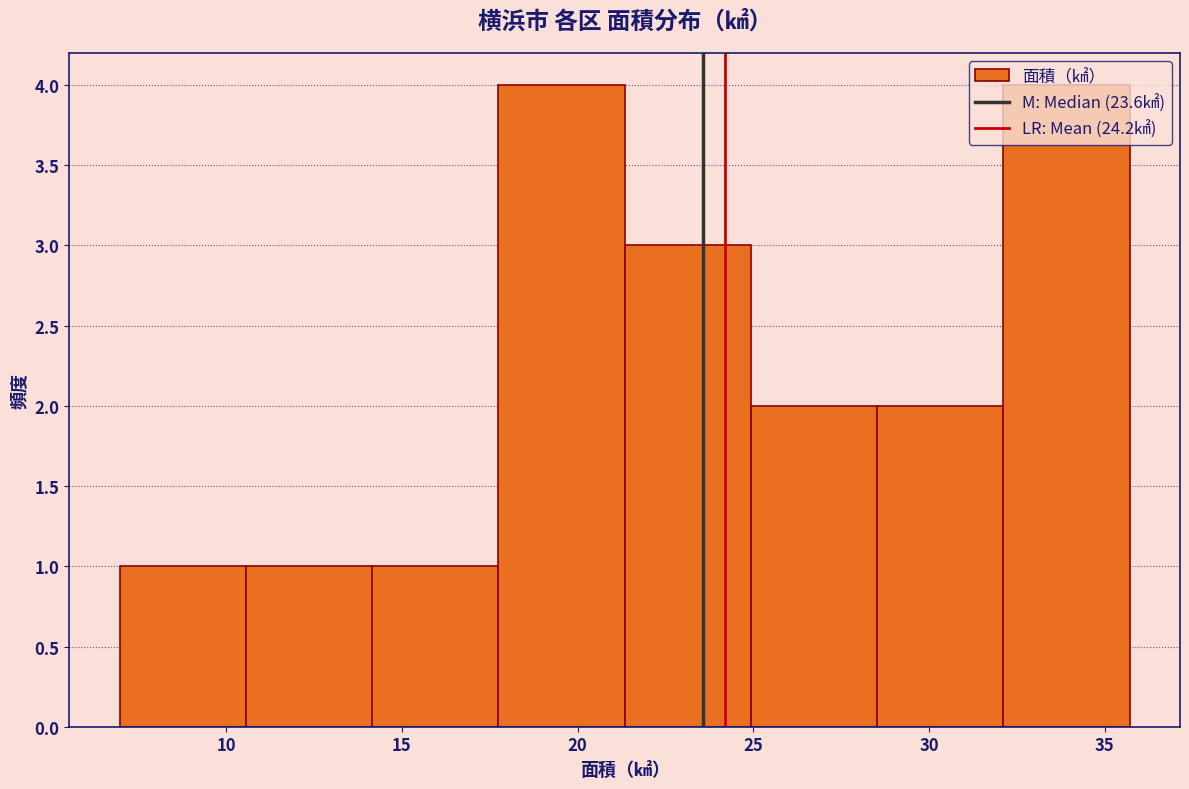

What is the height of the bar covering 10.5 to 14.0 on the x-axis? Neither the bar edges nor the heights are printed on the chart, so give them approximately, as read against the axes.

1